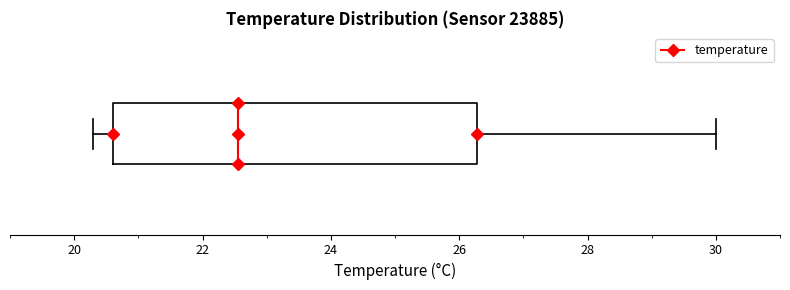

Where is the right edge of the box on the x-axis? The values are not printed on the chart, so give them approximately, as read against the axis.

26.2